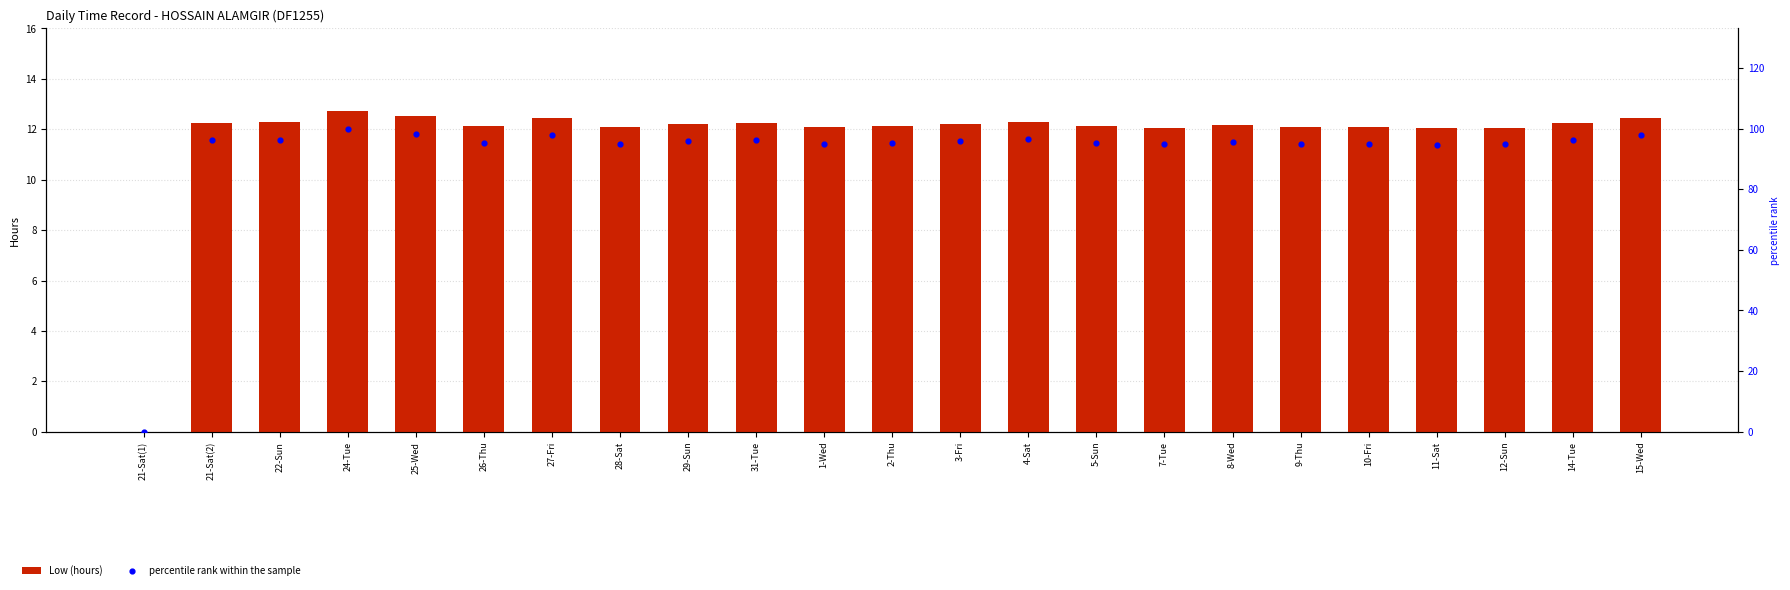

Which series reaches the maximum Y coordinate?

percentile rank within the sample